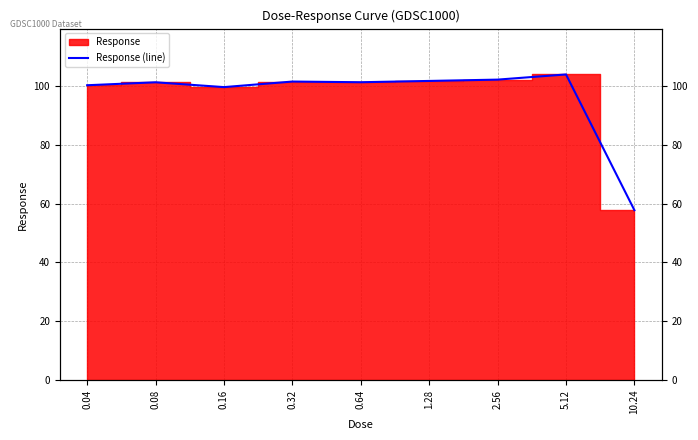

Rank the categories by value from lowest to highest.

10.24, 0.16, 0.04, 0.08, 0.64, 0.32, 1.28, 2.56, 5.12